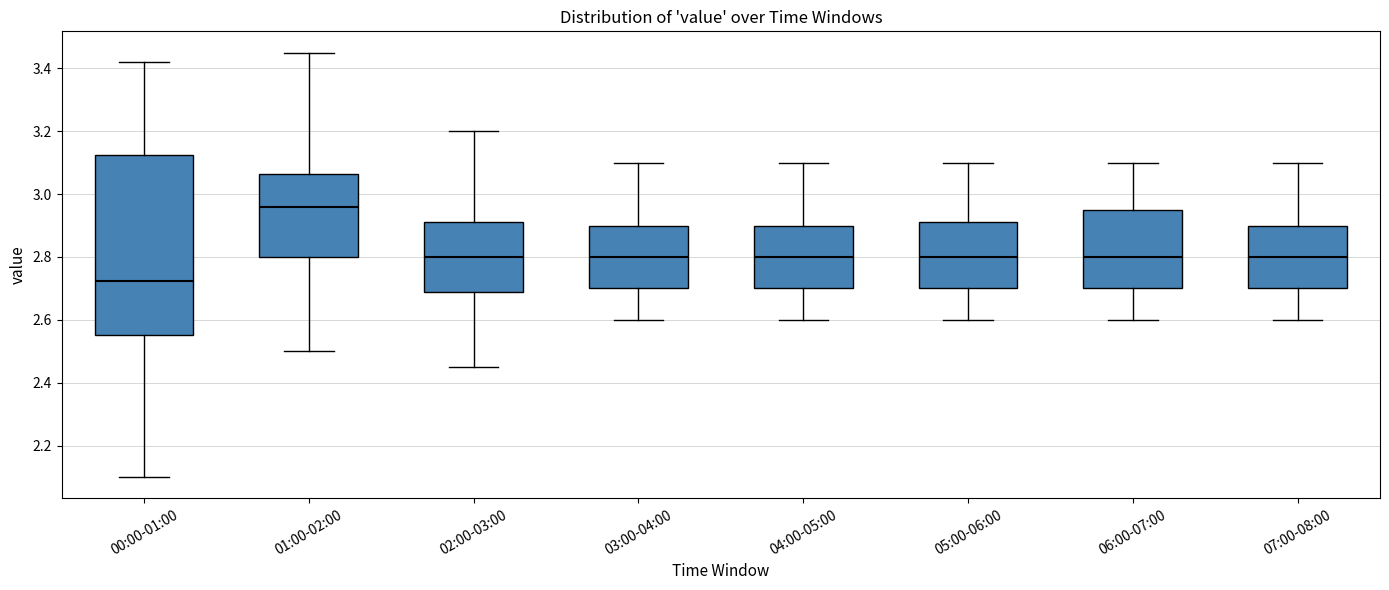

Reading left to right, read every box against the y-axis: the position of its median line, the range the box covers, and the ends of its whiskers. The values are not printed on the chart, so give them approximately, as read against the axis.

00:00-01:00: median 2.72, box 2.56 to 3.12, whiskers 2.10 to 3.42
01:00-02:00: median 2.96, box 2.80 to 3.06, whiskers 2.50 to 3.46
02:00-03:00: median 2.80, box 2.68 to 2.92, whiskers 2.46 to 3.20
03:00-04:00: median 2.80, box 2.70 to 2.90, whiskers 2.60 to 3.10
04:00-05:00: median 2.80, box 2.70 to 2.90, whiskers 2.60 to 3.10
05:00-06:00: median 2.80, box 2.70 to 2.92, whiskers 2.60 to 3.10
06:00-07:00: median 2.80, box 2.70 to 2.96, whiskers 2.60 to 3.10
07:00-08:00: median 2.80, box 2.70 to 2.90, whiskers 2.60 to 3.10